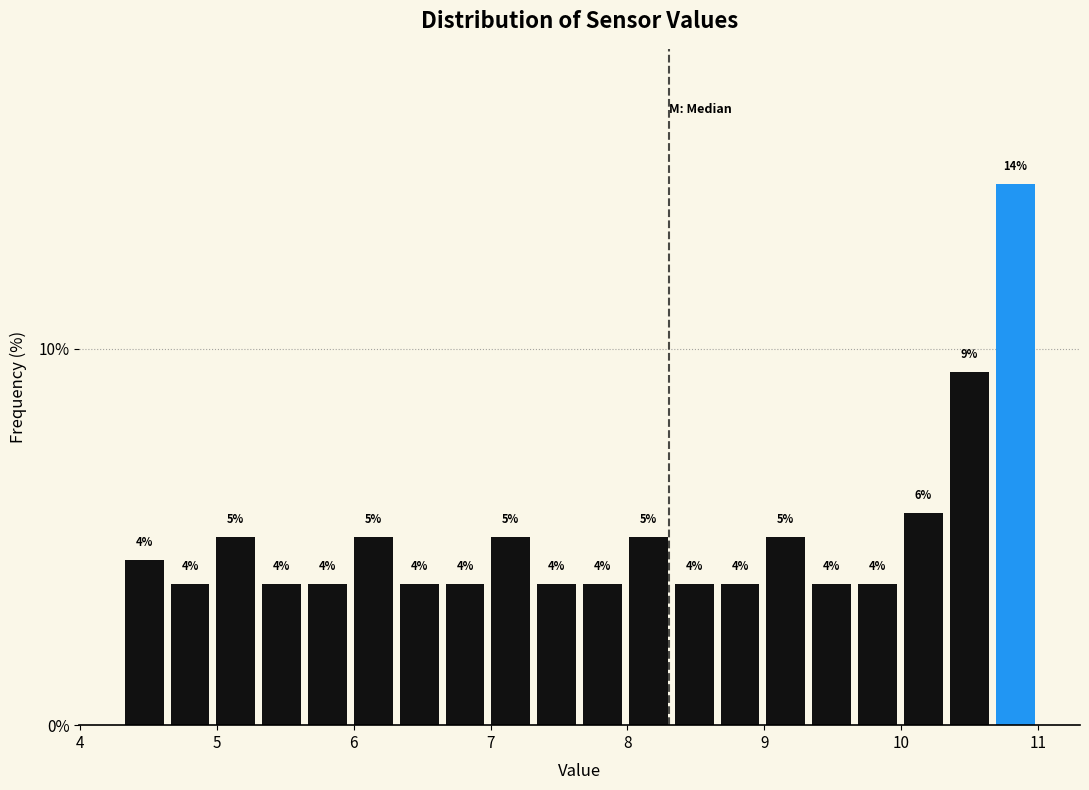

Read against the x-axis, roughly where is the centre of the tallest bar?

10.8